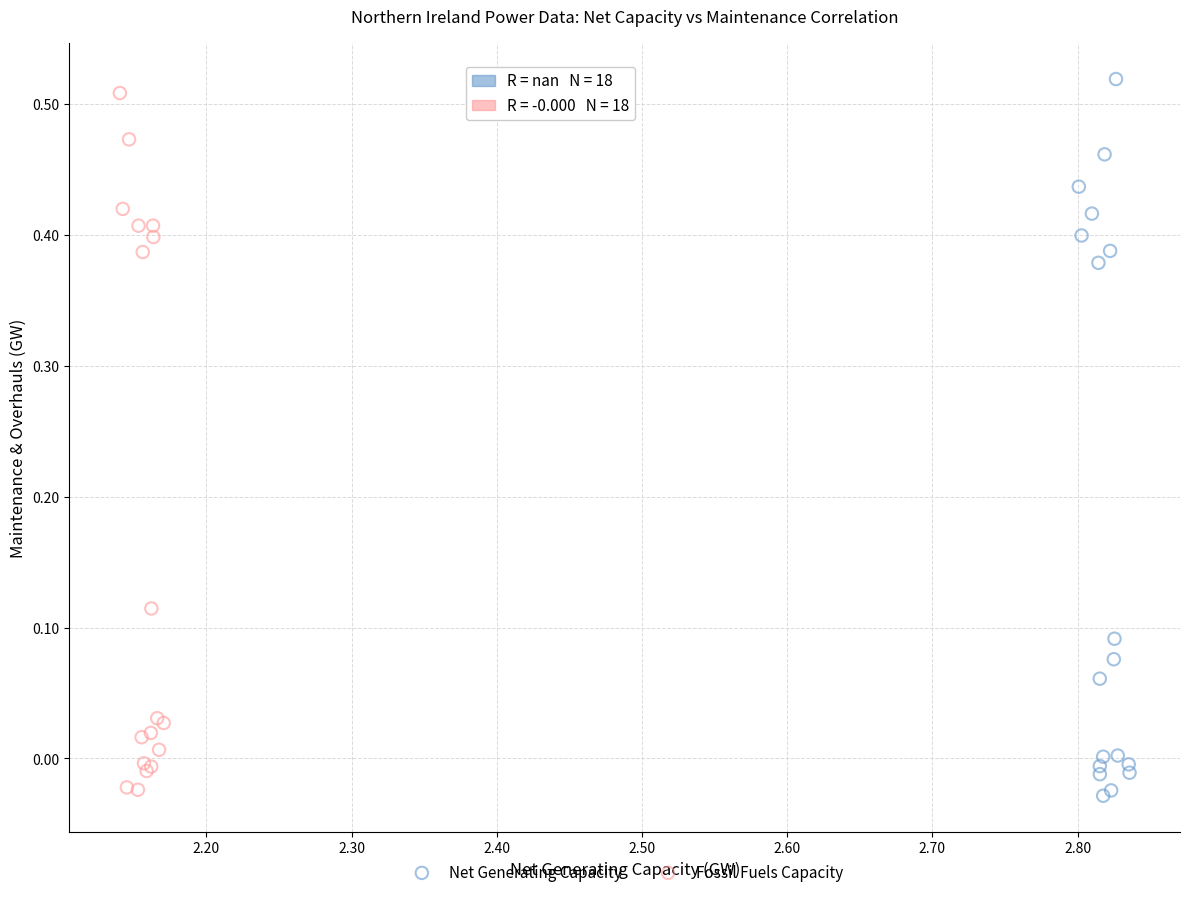

What are all the series names shown in the legend?

Net Generating Capacity, Fossil Fuels Capacity